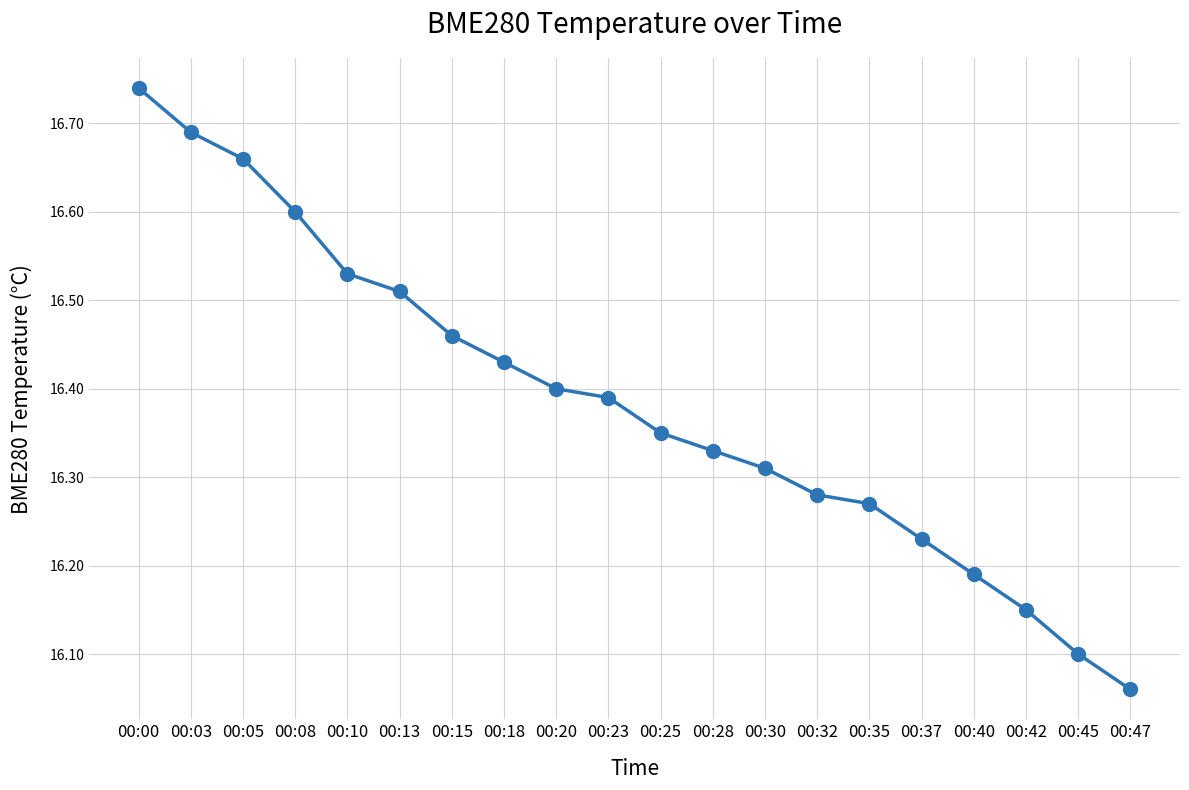

What is the sum of the values at 00:47 and 00:15?

32.5